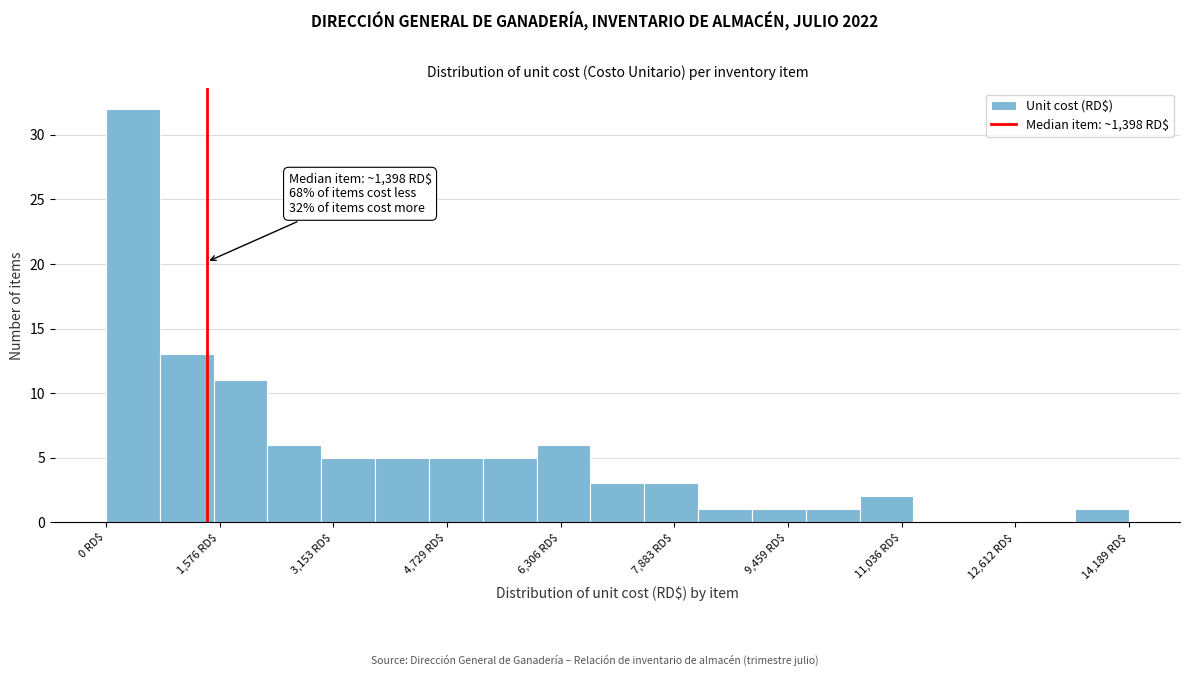

Read against the x-axis, roughly where is the centre of the tallest bar?

400